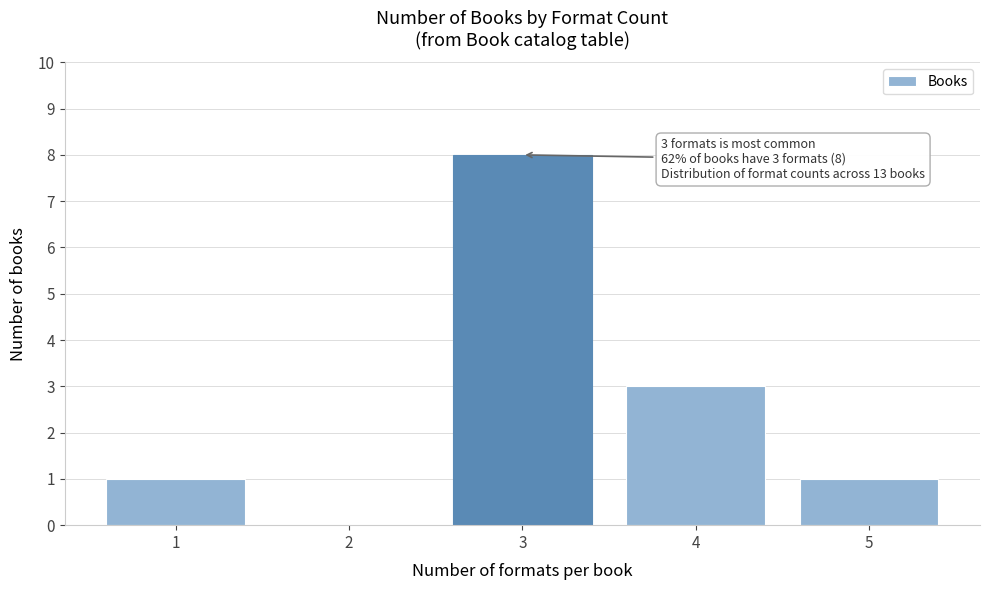

Over which range of the x-axis is the bar tallest?

2.5 to 3.5